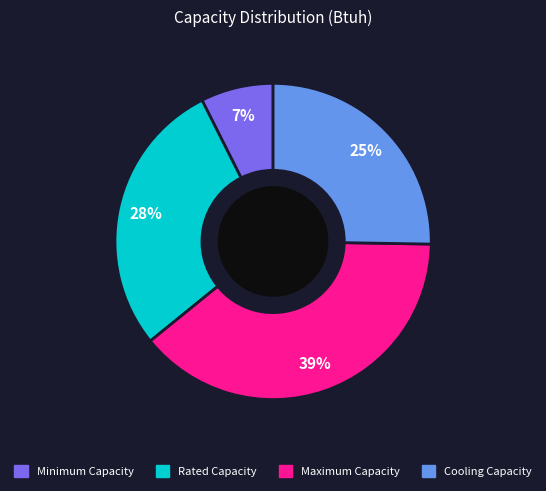

What is the largest slice in the pie chart?

Maximum Capacity